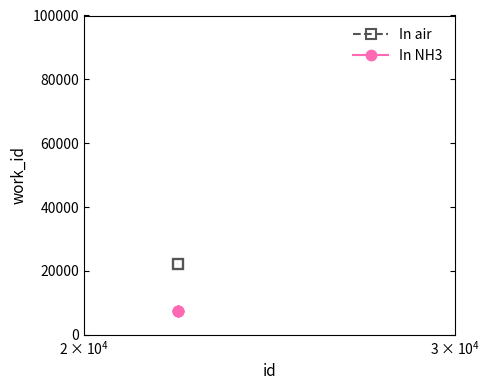

How many lines are shown in the chart?

2